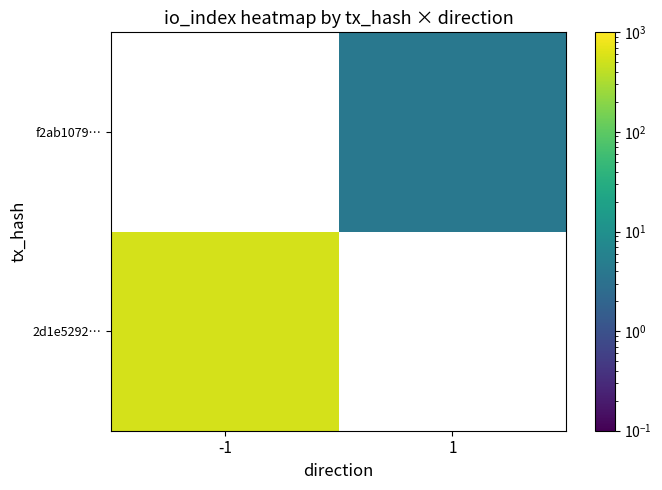

How many distinct data groups are displayed?

2